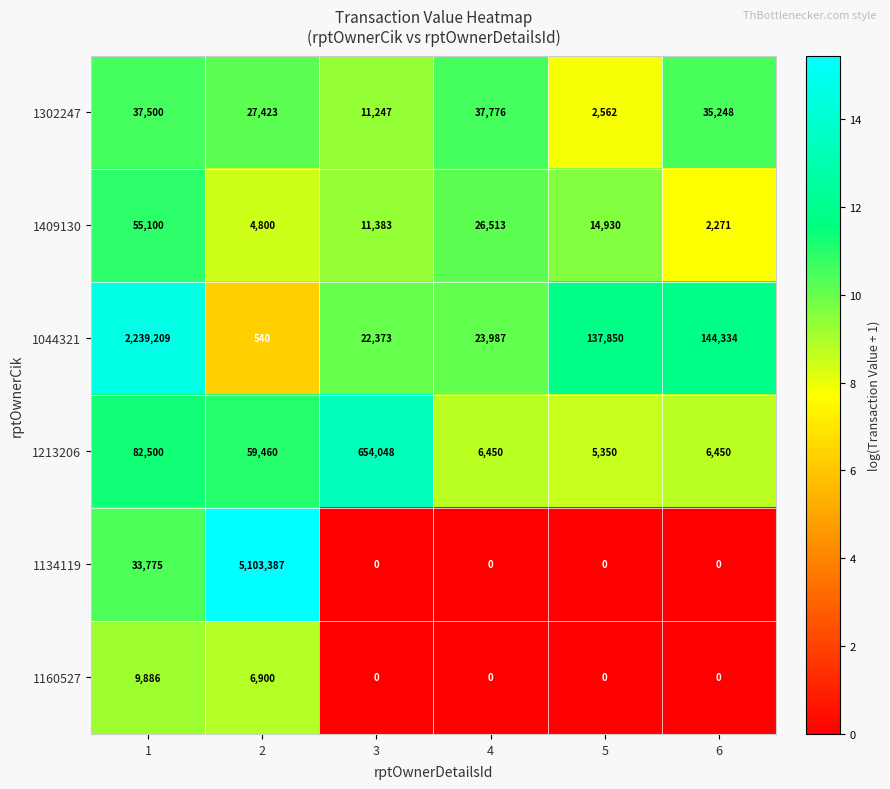

What is the total value across all series at 1?

2457970